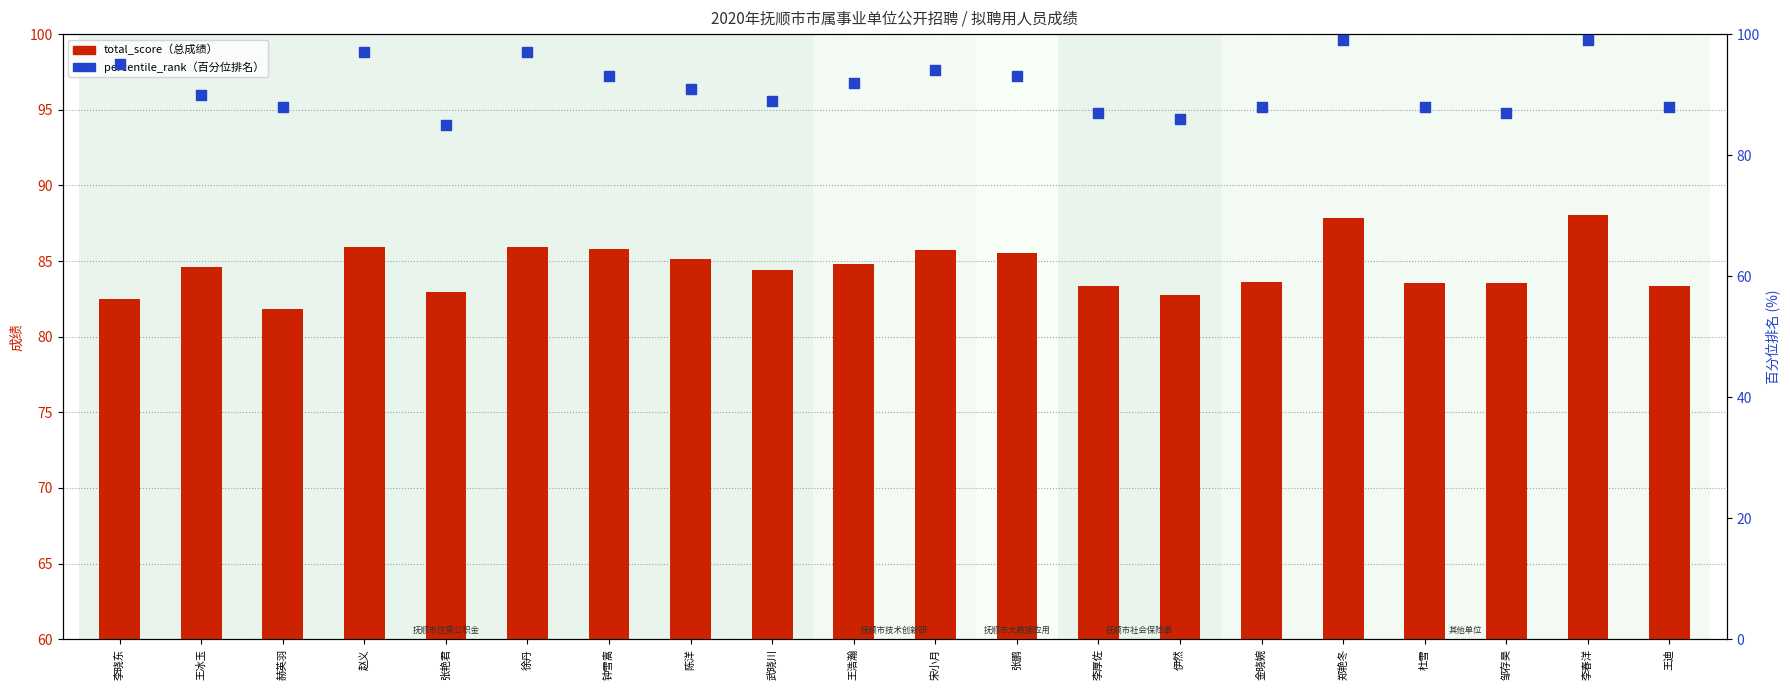

Which series contains the lowest Y value?

total_score